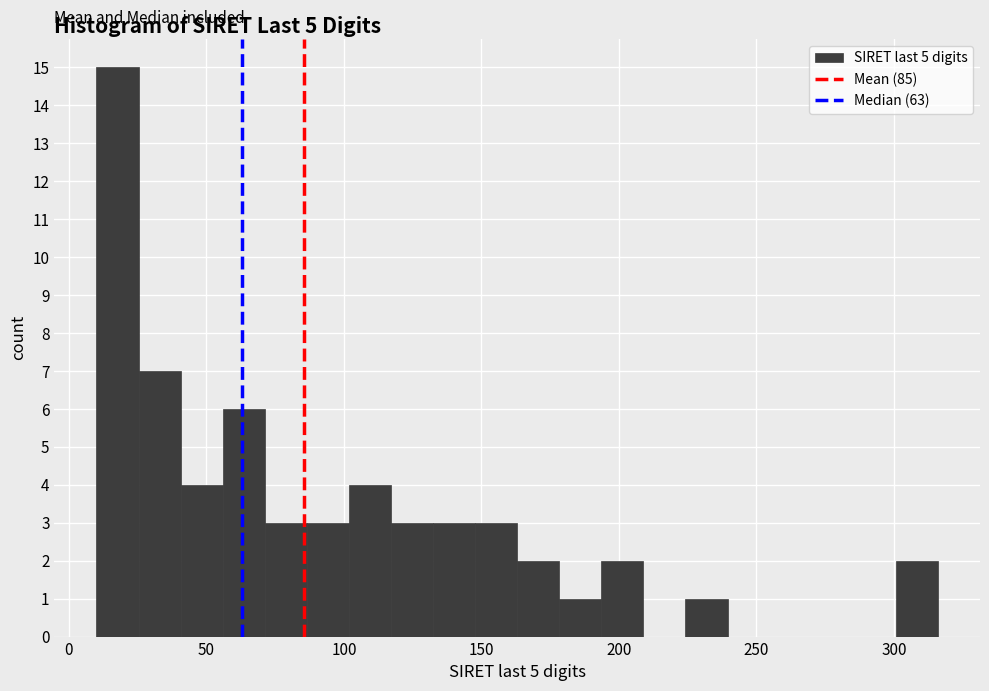

Read against the x-axis, roughly where is the centre of the tallest bar?

20